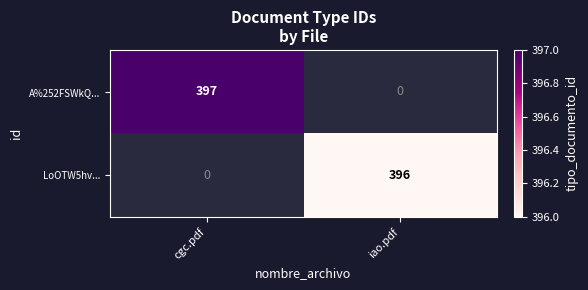

Which has a higher value, iao.pdf or cgc.pdf?

cgc.pdf